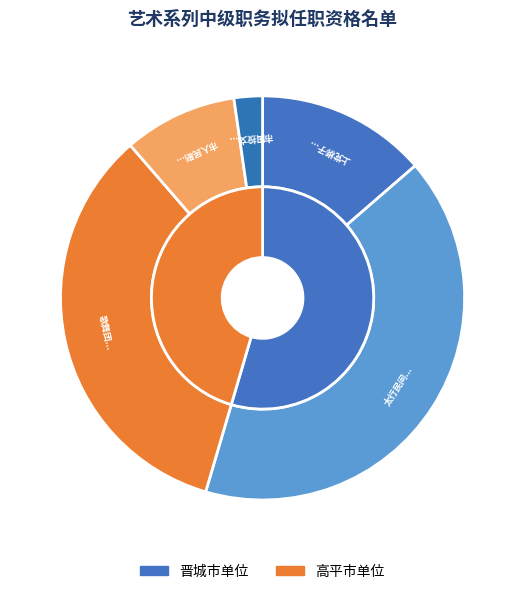

What is the change in value from 晋城市太行民间音乐舞蹈研究所 to 高平市国投文旅产业发展有限公司?

-17